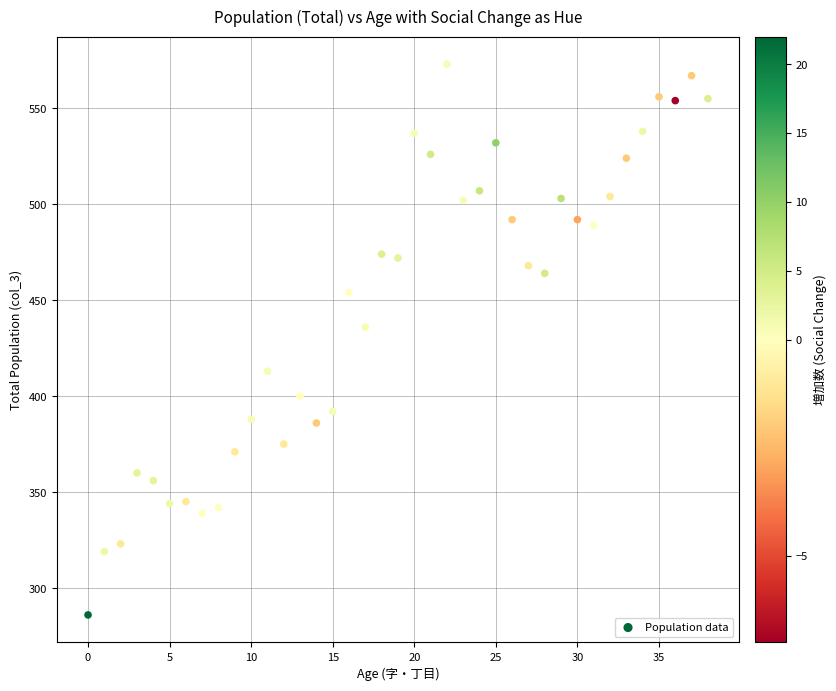

What Y value in the scatter plot is closest to 429?

436